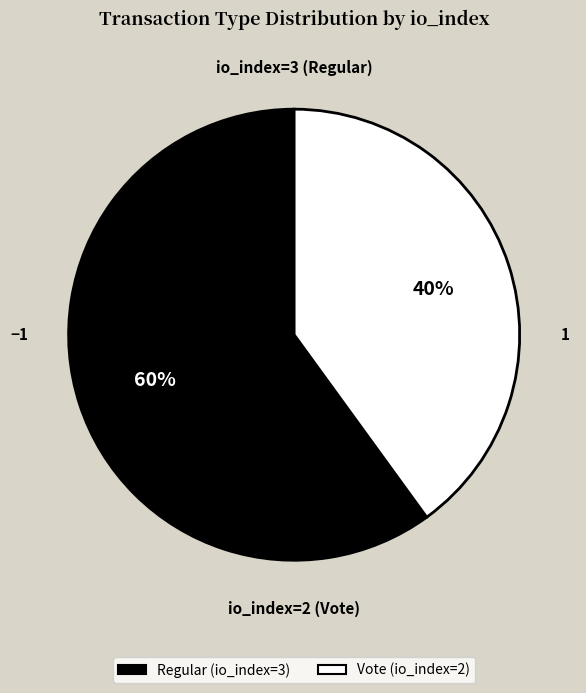

True or false: Vote (io_index=2) accounts for 40% of the total.

True